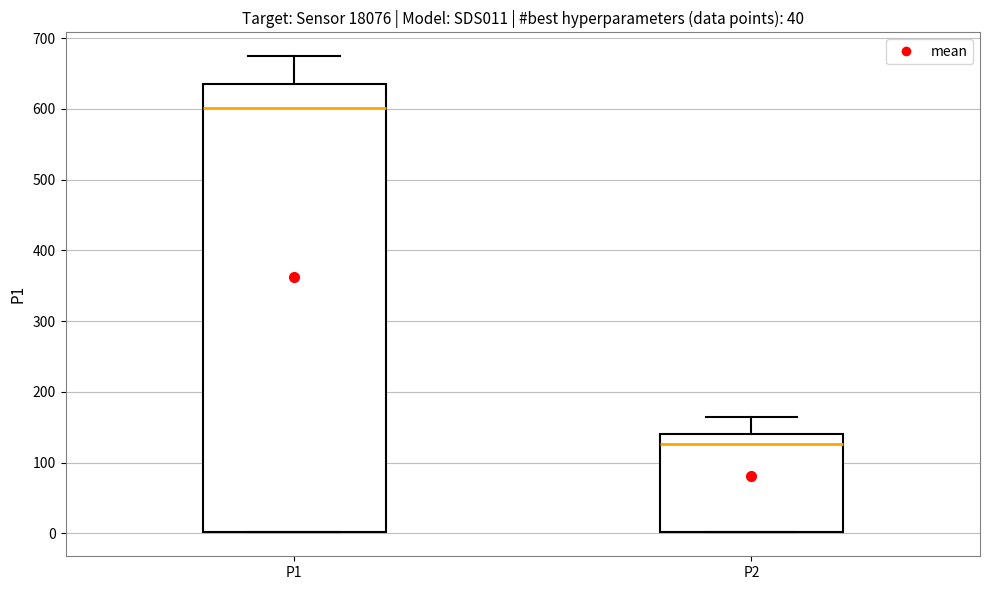

Which box's median line is the highest?

P1